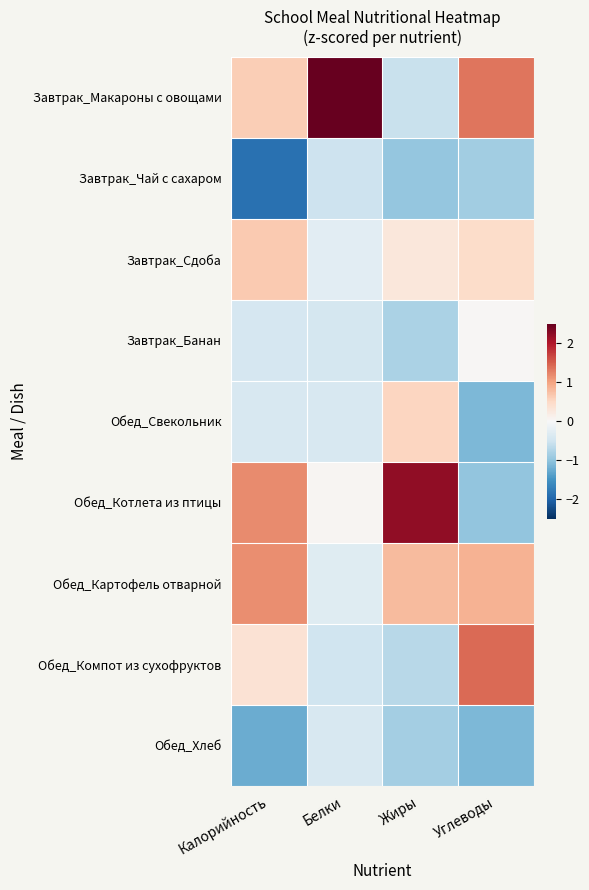

How many data points does each series have?

4